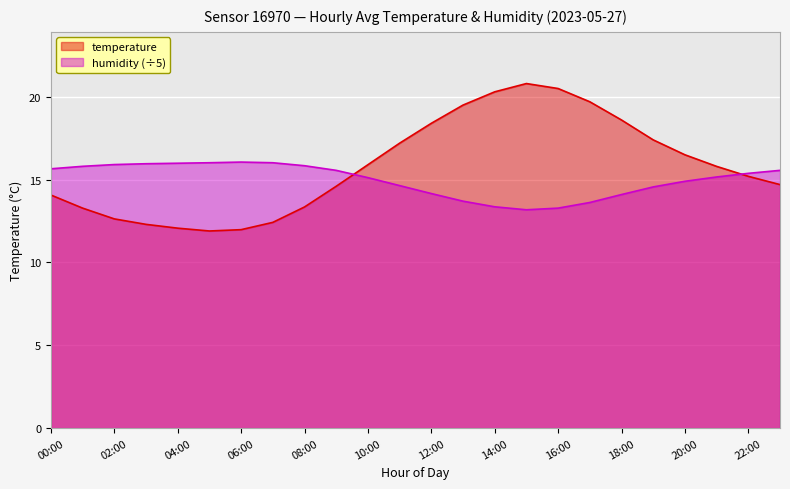

In temperature, how many points are higher than both neighbors (excluding endpoints)?

1